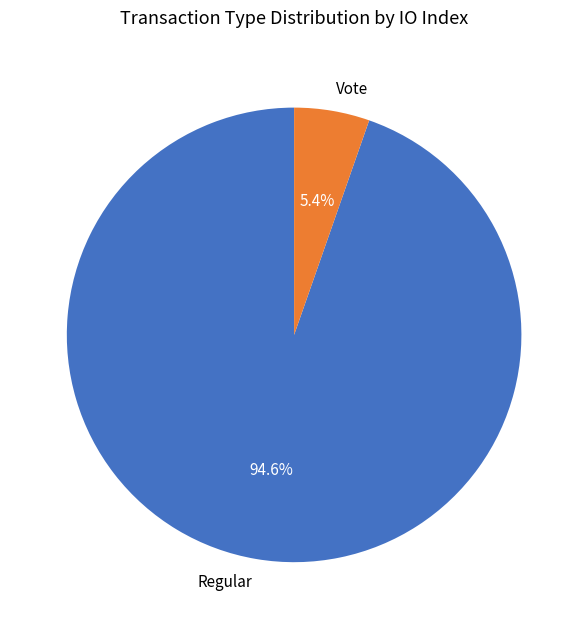

What is the ratio of the value at Vote to the value at Regular?

0.1